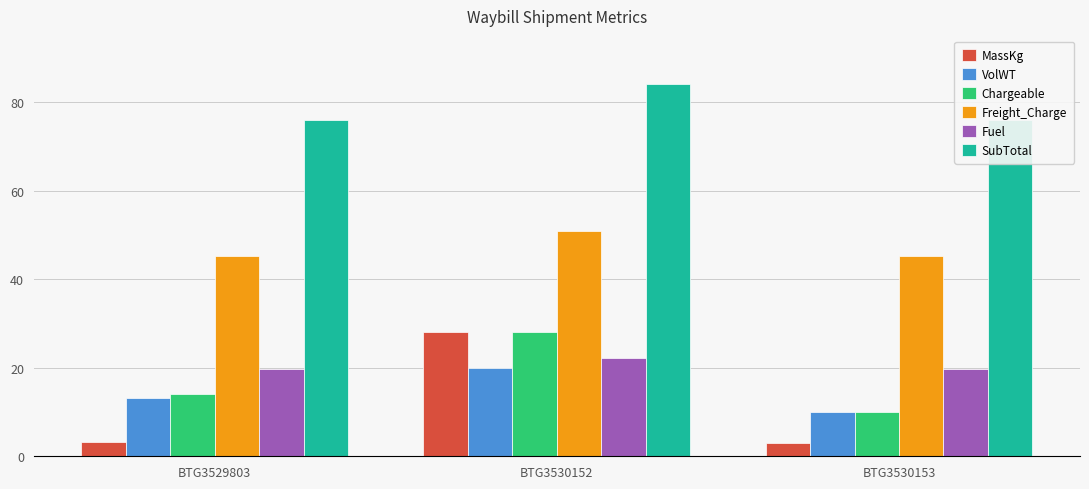

At which label is VolWT closest to 14?

BTG3529803